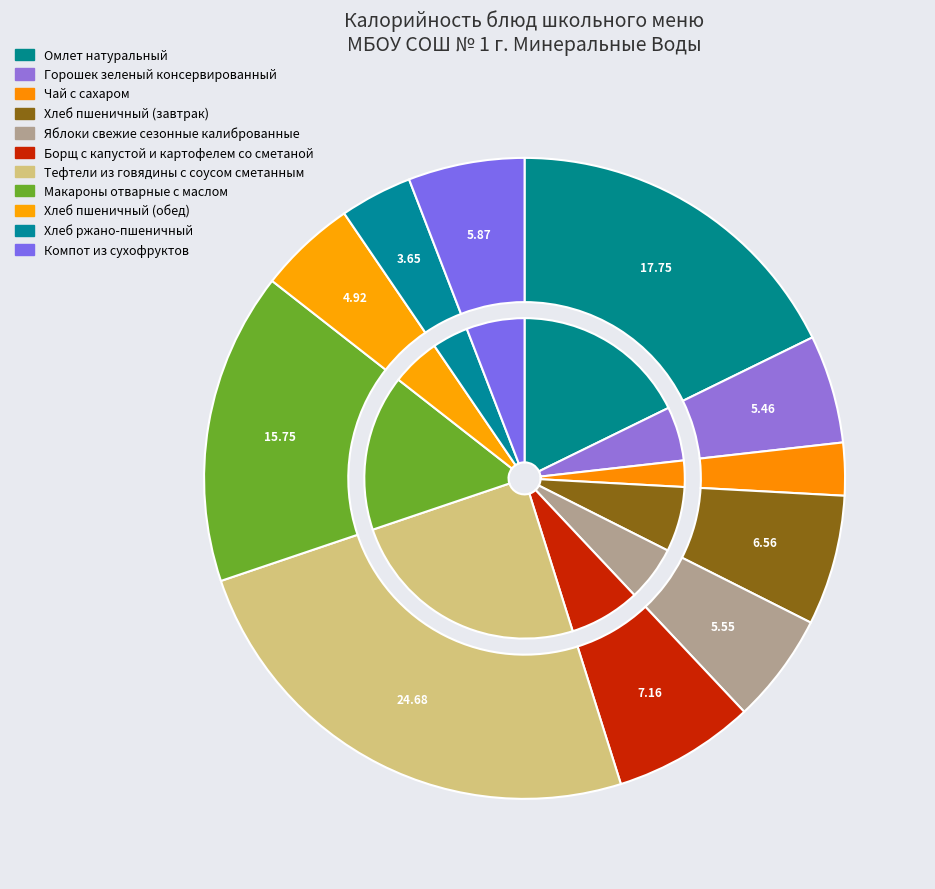

What percentage do Хлеб пшеничный (обед) and Хлеб ржано-пшеничный together represent?

8.6%